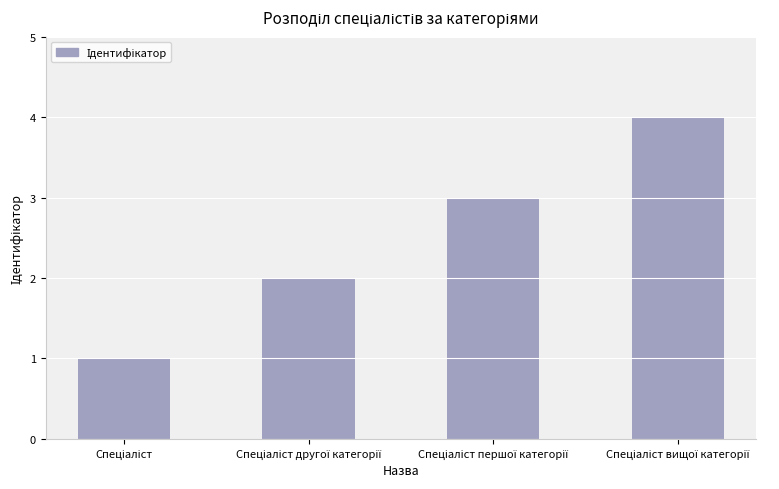

What is the sum of all values?

10